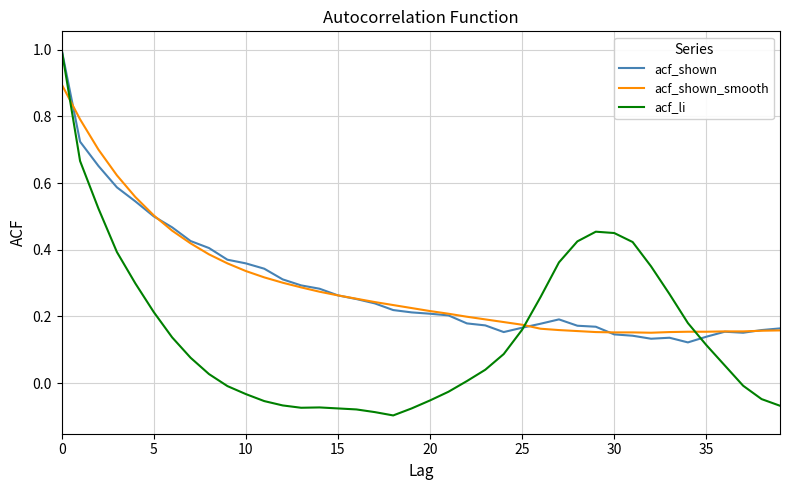

What is the greatest value displayed?

1.0